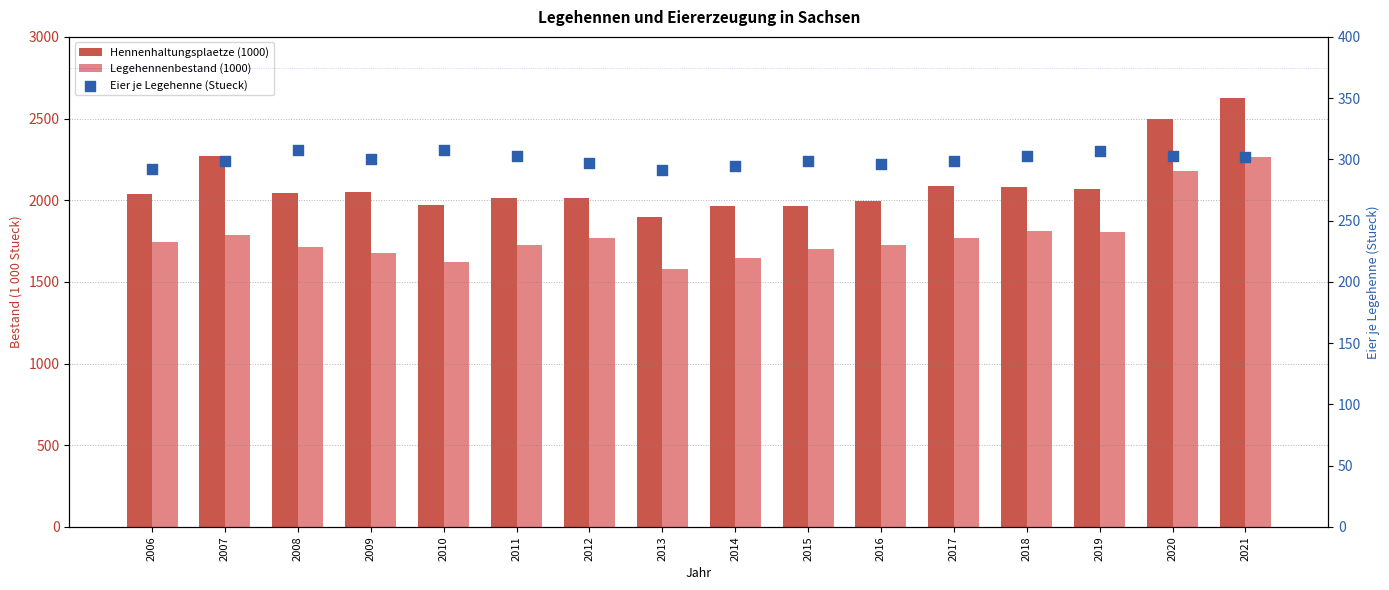

Is the value of Eier je Legehenne (Stueck) at 2017 greater than the value of Hennenhaltungsplaetze (1000) at 2008?

No